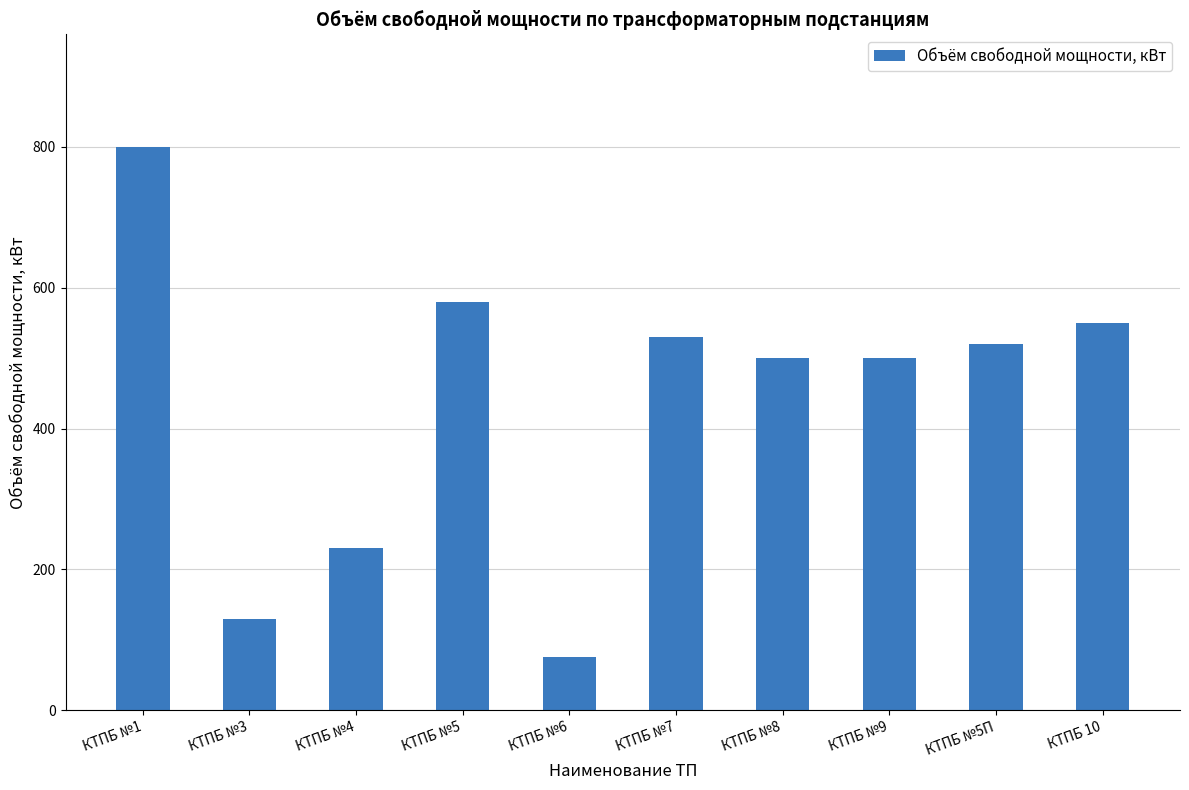

What position from the left is КТПБ №9?

8